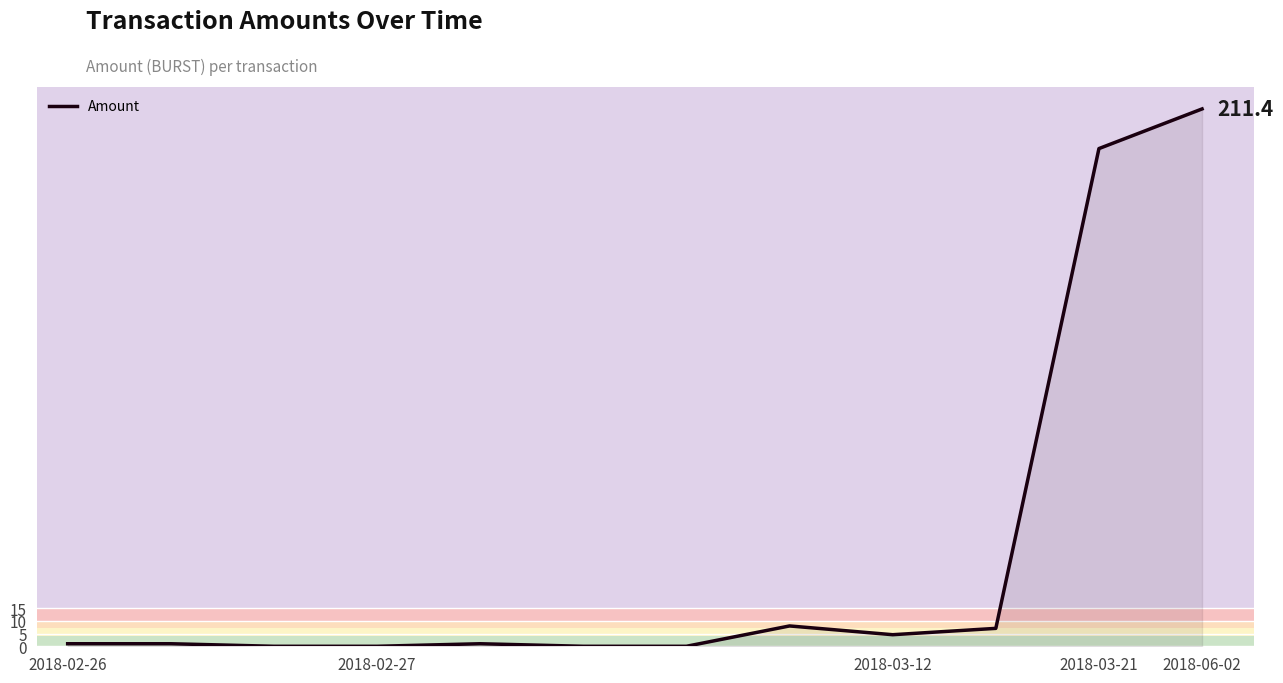

What is the difference between the maximum and minimum values?

211.4